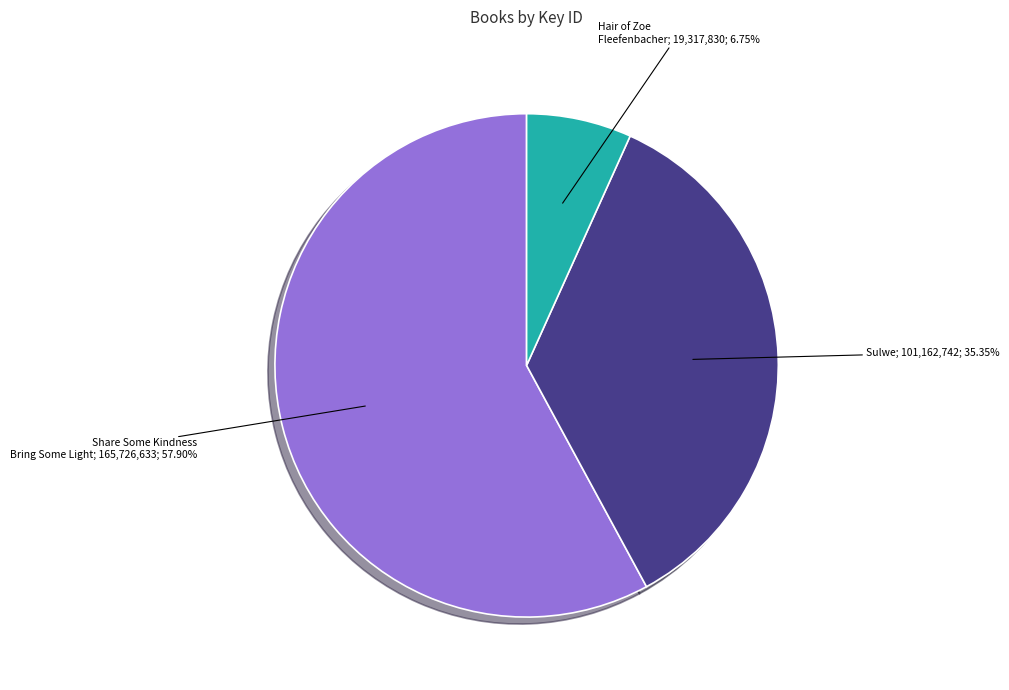

How many slices are in this pie chart?

3